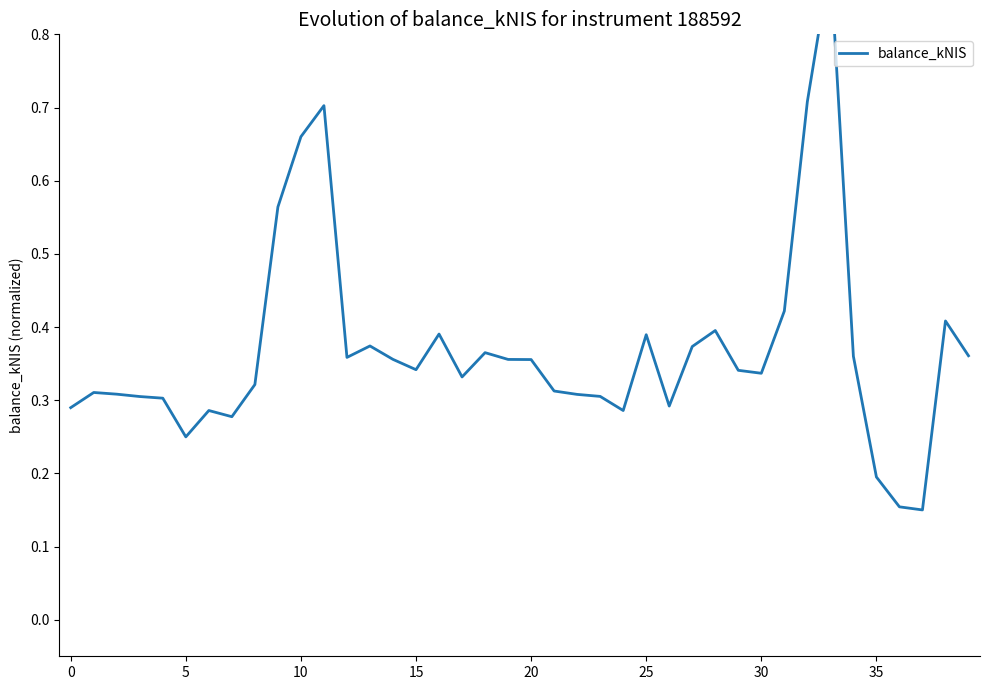

At which category does the chart reach its minimum across all series?

37